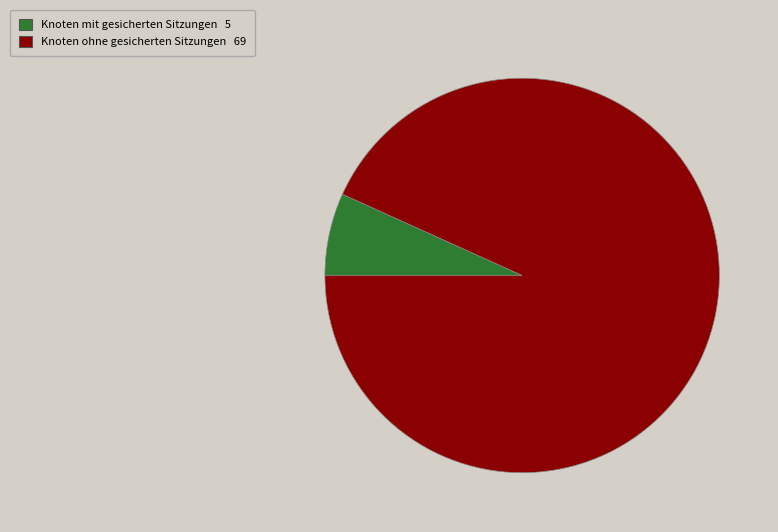

Does any single category account for the majority?

Yes